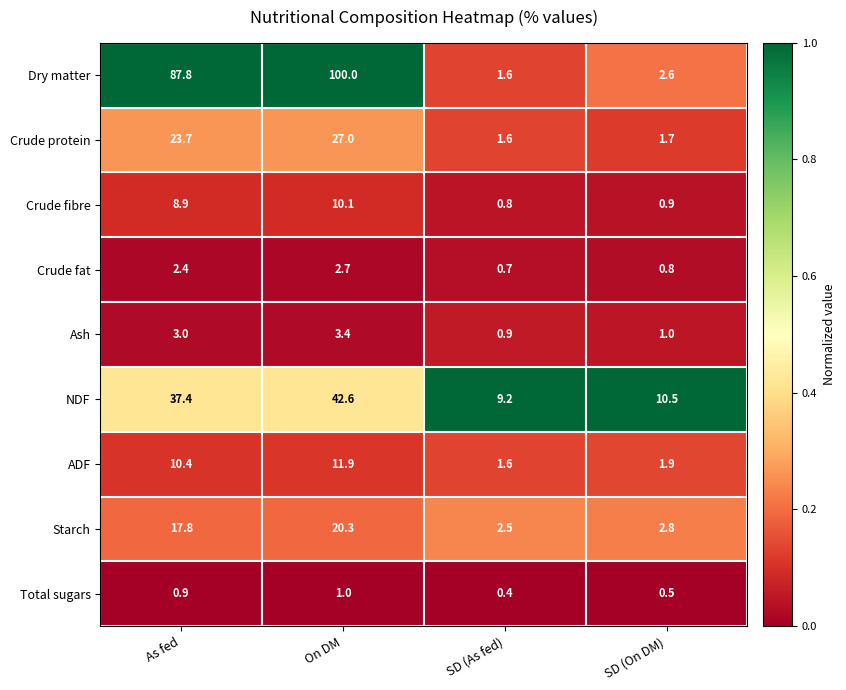

List the series in order of their peak value, lowest first.

Total sugars, Crude fat, Ash, Crude fibre, ADF, Starch, Crude protein, NDF, Dry matter